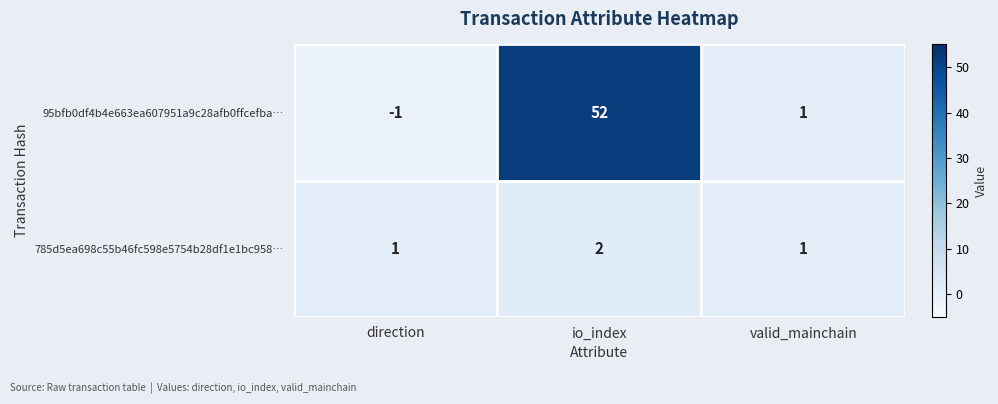

Reading right to left, list all the values displayed in this chart.

95bfb0df4b4e663ea607951a9c28afb0ffcefba…: 1	52	-1
785d5ea698c55b46fc598e5754b28df1e1bc958…: 1	2	1